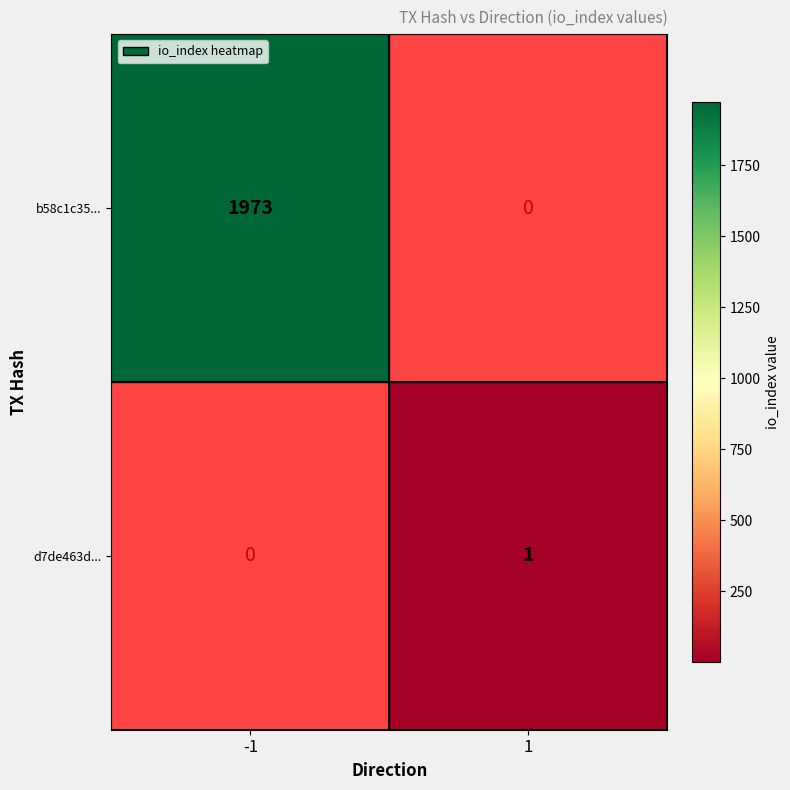

True or false: b58c1c35... has a value of 1342 at -1.

False